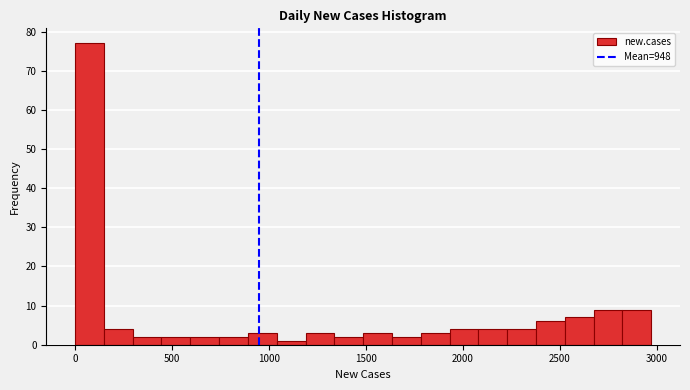

Read against the x-axis, roughly where is the centre of the tallest bar?

50